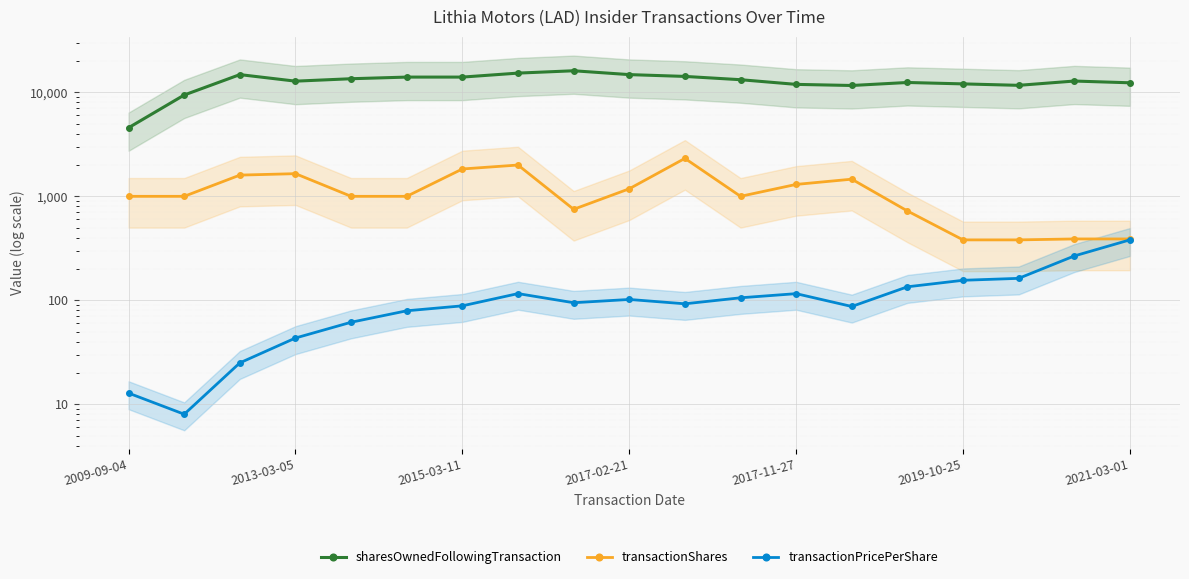

How many data points in transactionPricePerShare are less than 94?

9